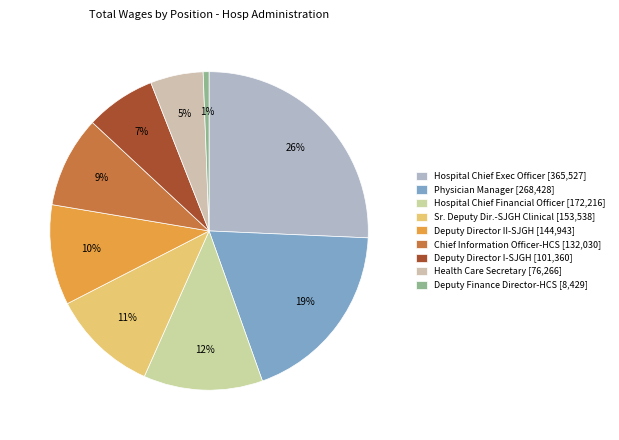

To the nearest percent, what portion does Deputy Director II-SJGH represent?

10%